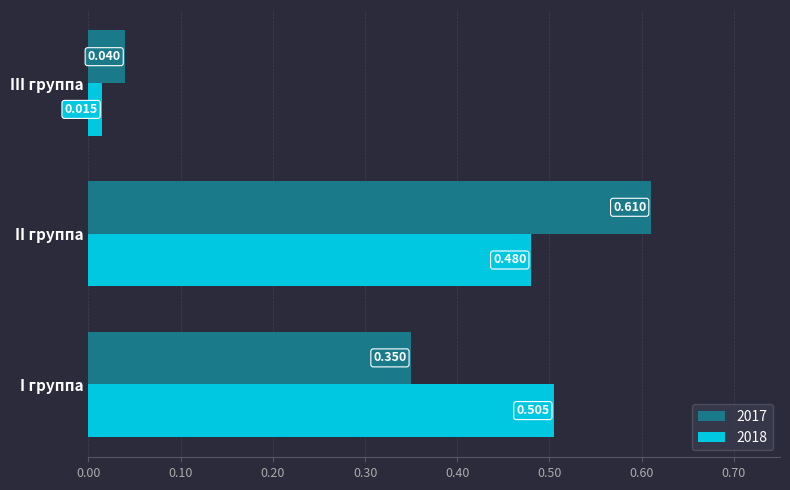

What are all the series names shown in the legend?

2017, 2018